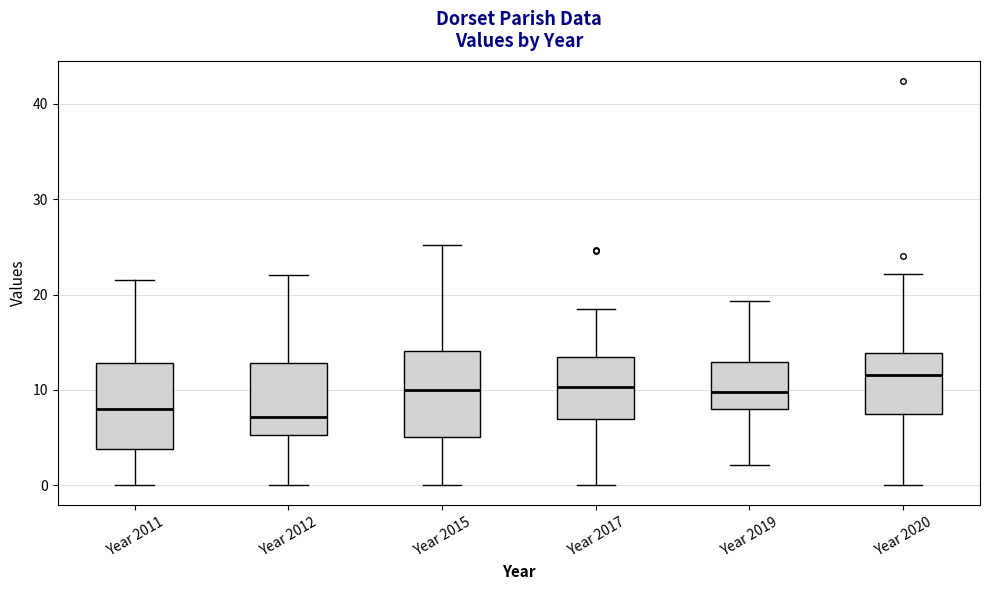

Reading left to right, transcribe this box plot: for each box, give where its median line is, the range the box spans, and where its two whiskers end, as read against the y-axis. The values are not printed on the chart, so give them approximately, as read against the axis.

Year 2011: median 8, box 4 to 13, whiskers 0 to 22
Year 2012: median 7, box 5 to 13, whiskers 0 to 22
Year 2015: median 10, box 5 to 14, whiskers 0 to 25
Year 2017: median 10, box 7 to 13, whiskers 0 to 18
Year 2019: median 10, box 8 to 13, whiskers 2 to 19
Year 2020: median 12, box 7 to 14, whiskers 0 to 22